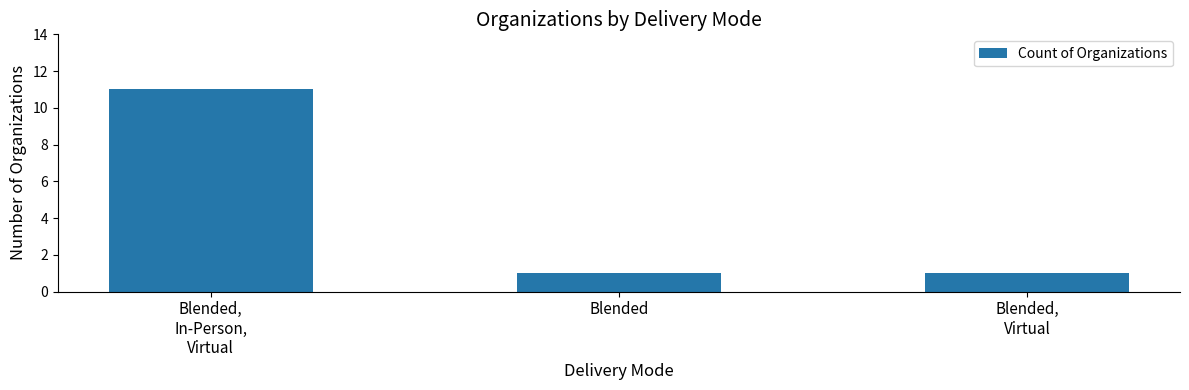

Count the number of categories in the chart.

3